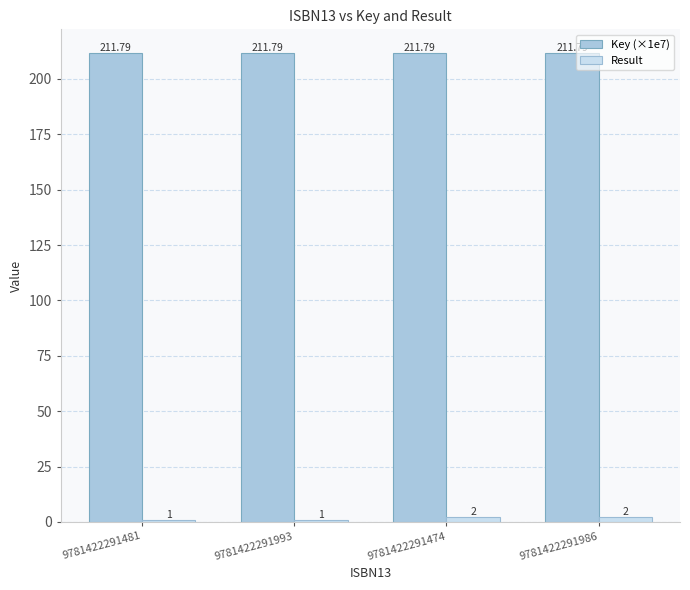

What is the spread (max minus min) of values at 9781422291993?

210.8